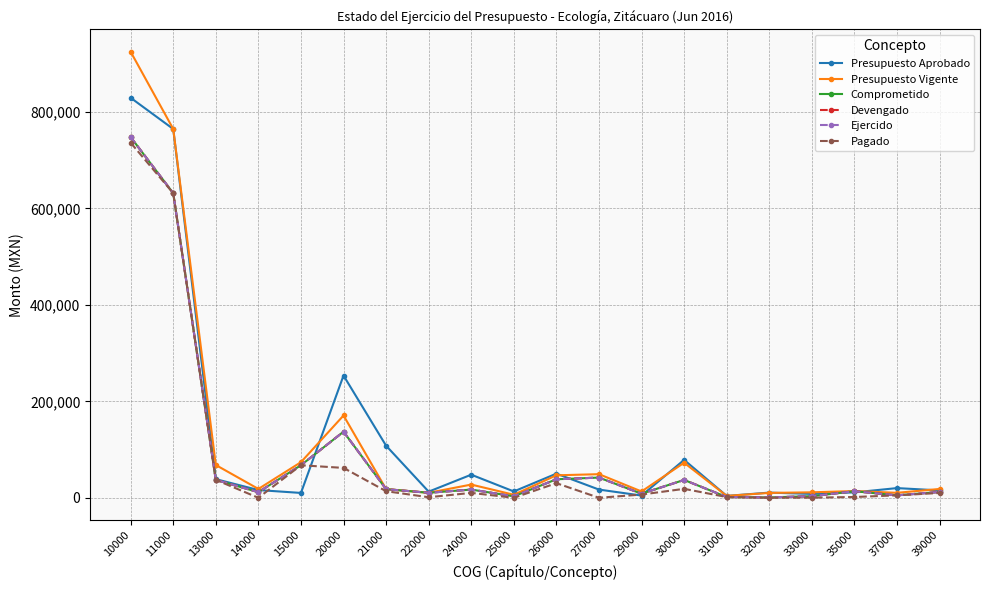

Is the value of Presupuesto Aprobado at 39000 greater than the value of Pagado at 24000?

Yes